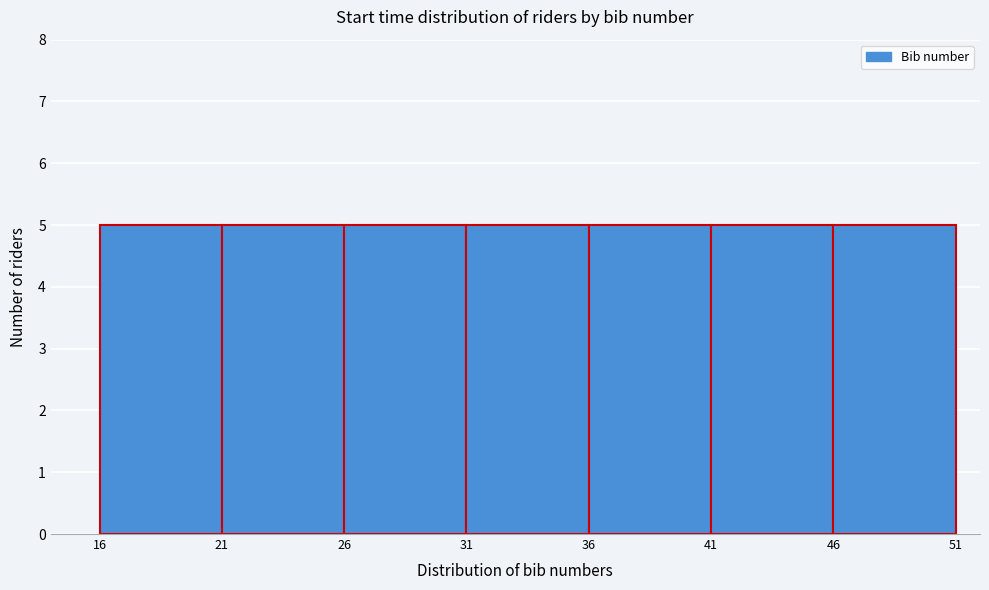

What is the height of the bar covering 36 to 41 on the x-axis? The values are not printed on the chart, so give them approximately, as read against the axis.

5